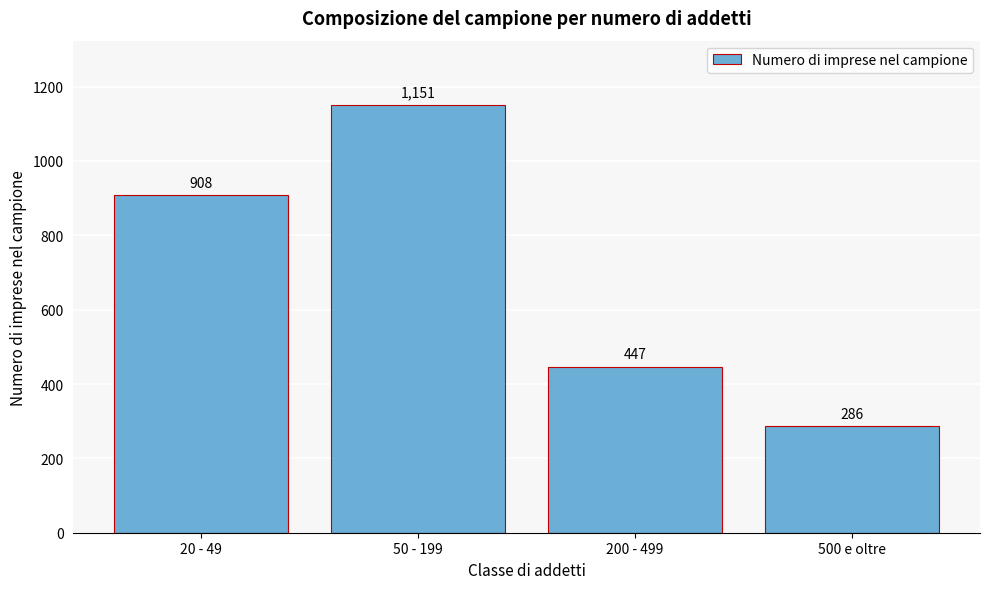

Reading right to left, what are all the values shown in this chart?

286	447	1151	908